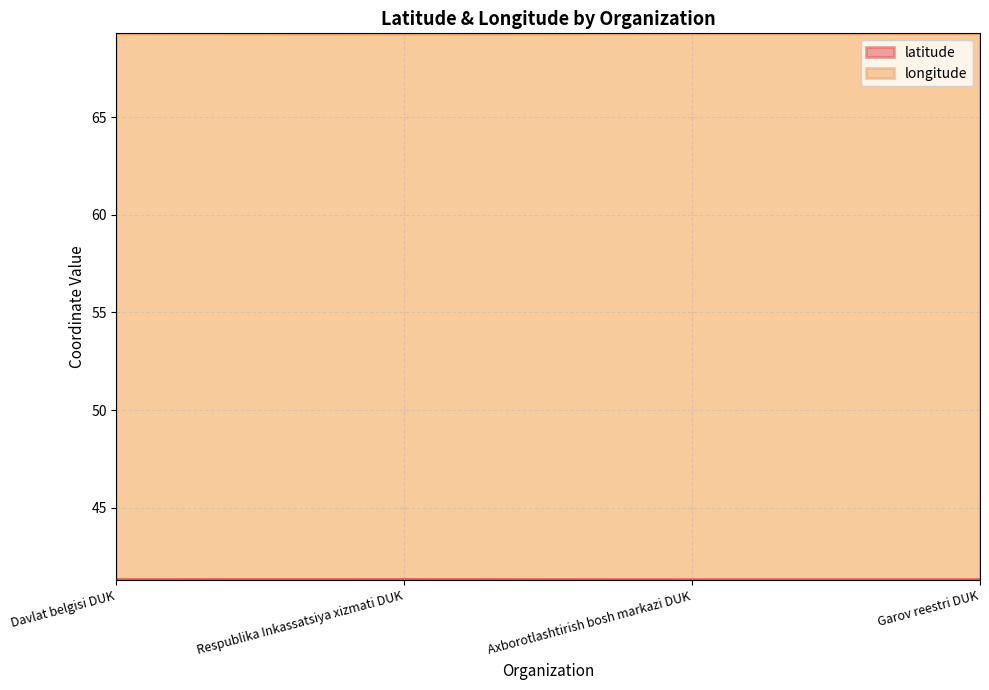

What is the sum of all latitude values?

165.3